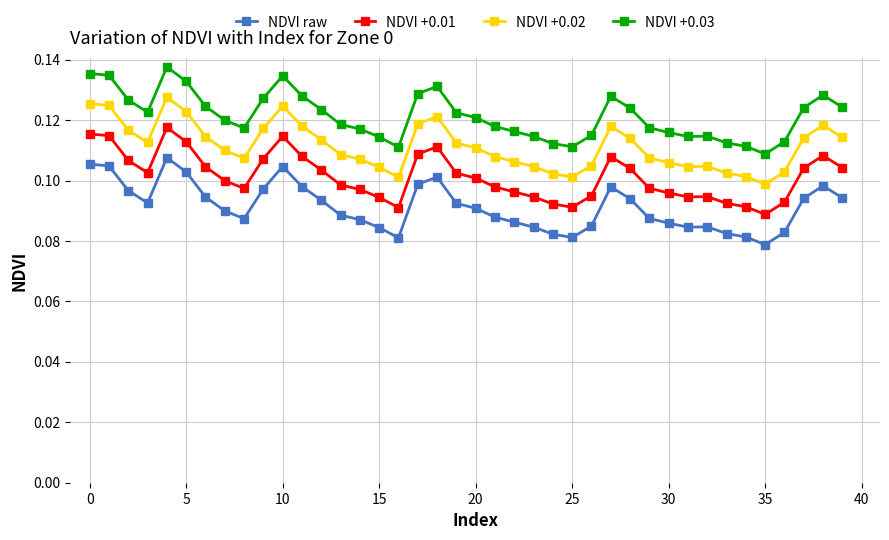

True or false: NDVI +0.01 and NDVI raw intersect in this chart.

False